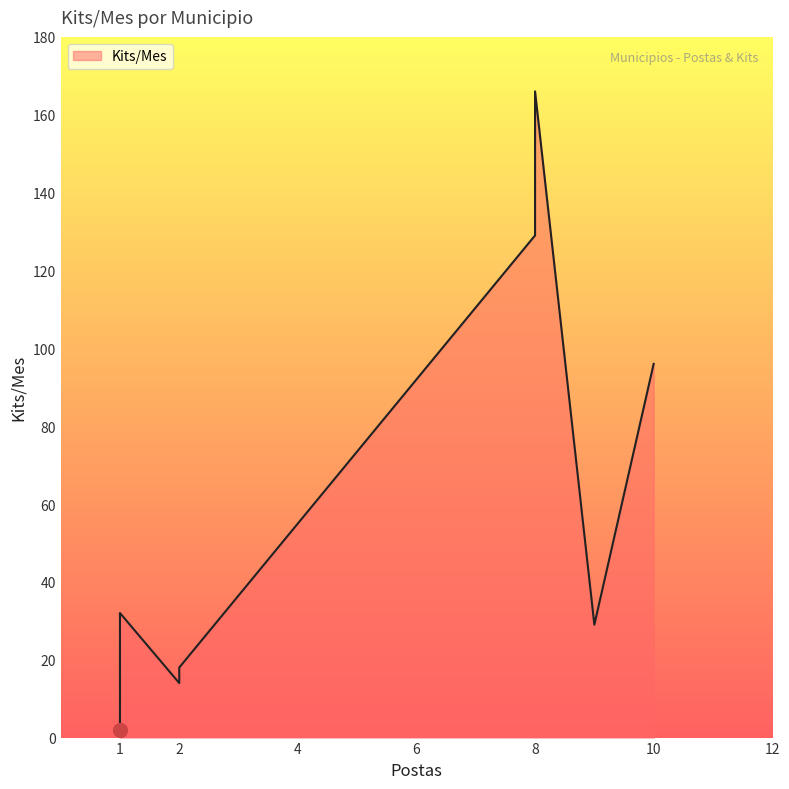

What is the maximum value shown in the chart?

166